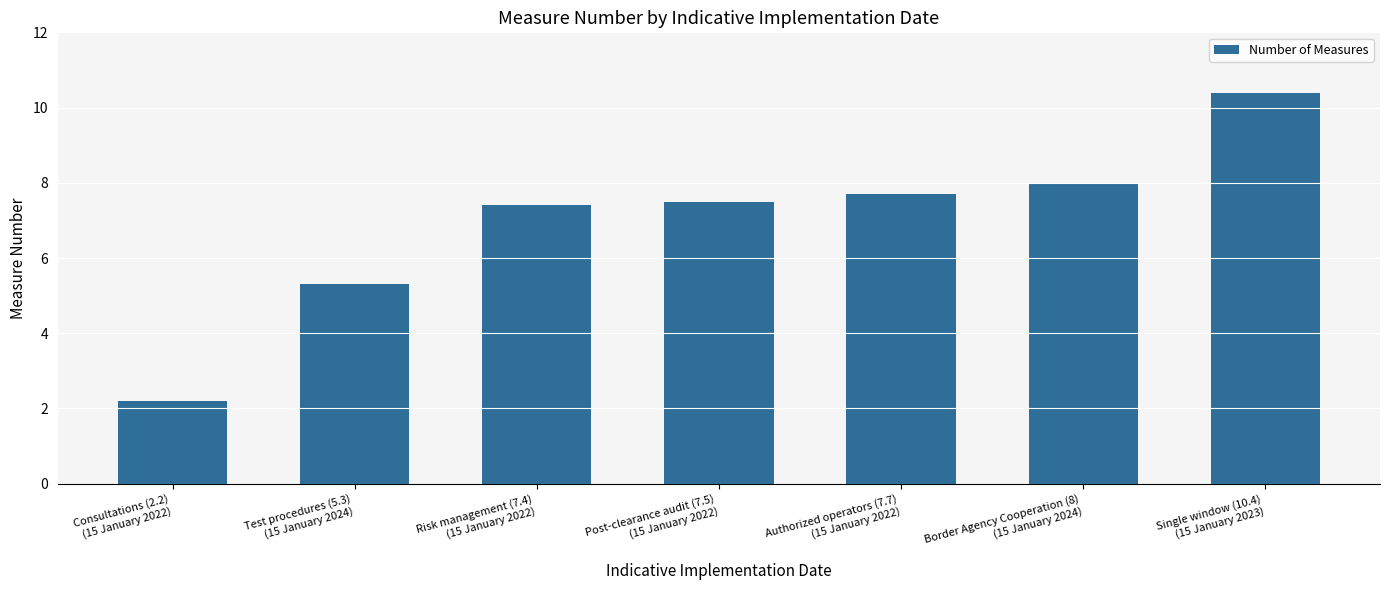

How many values are below 7?

2